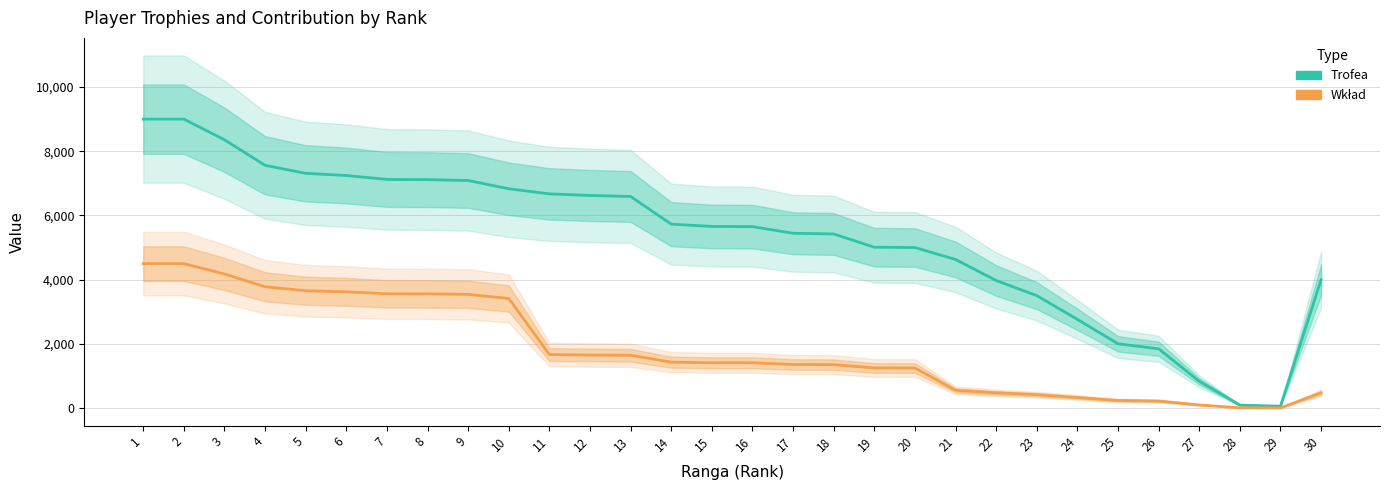

What is the difference between the maximum and minimum values in the Wkład series?

4493